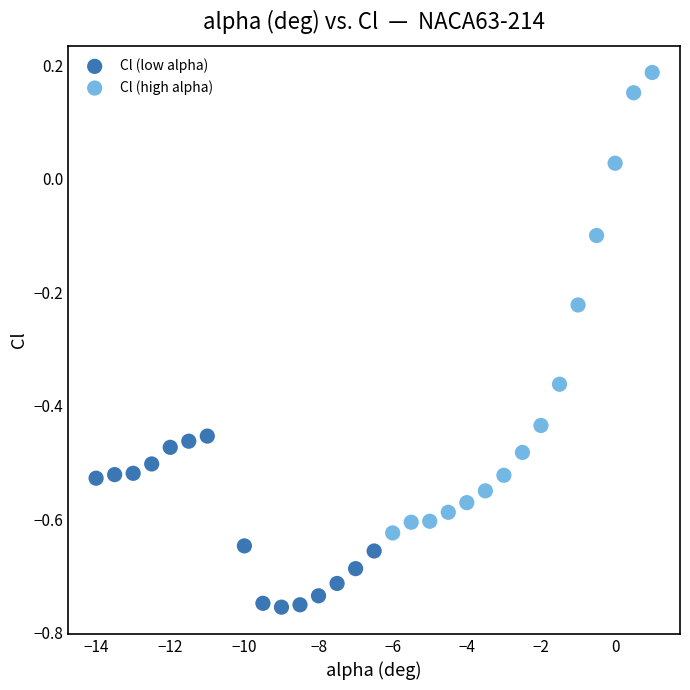

What are all the series names shown in the legend?

Cl (low alpha), Cl (high alpha)